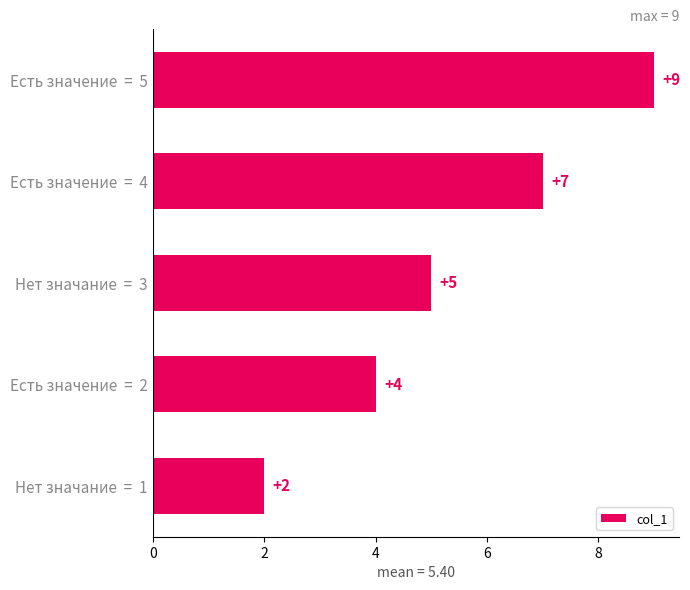

At which category does the chart reach its peak across all series?

Есть значение  =  5